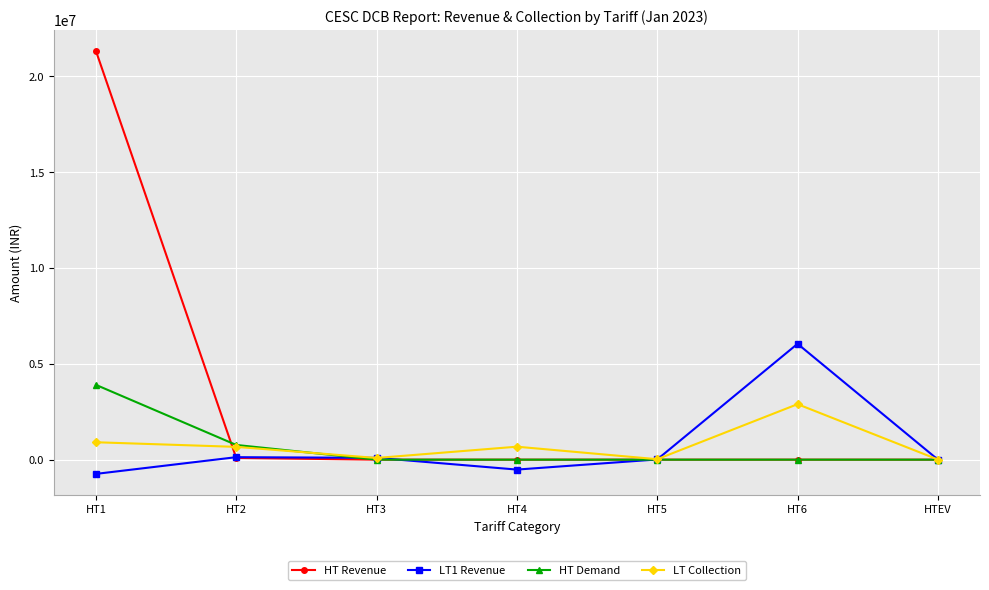

What is the label of the 2nd point from the left?

HT2